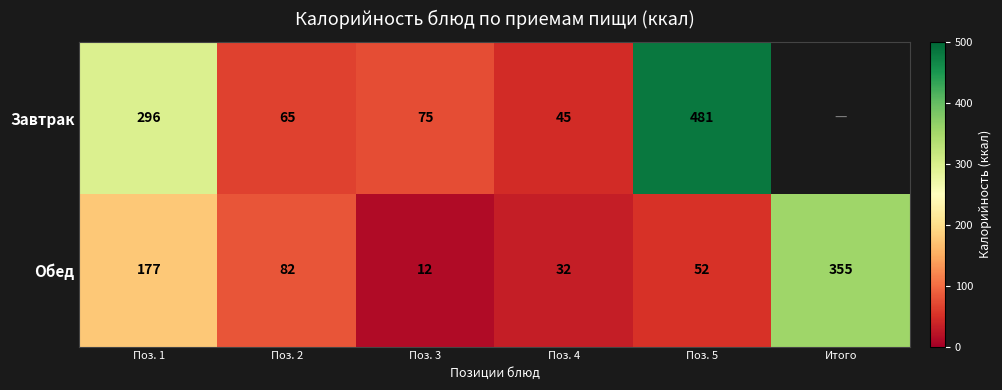

What is the average value of the Обед series?

118